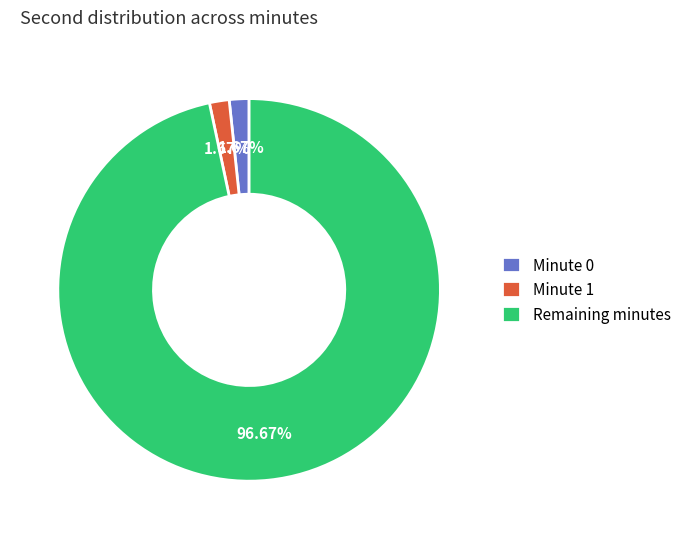

Do Minute 1 and Remaining minutes together represent more than half of the pie?

Yes